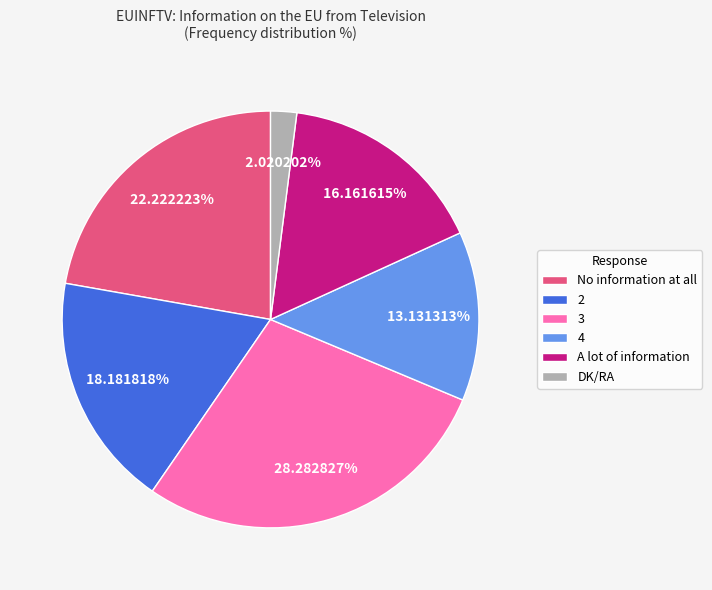

Which has a higher value, DK/RA or 3?

3